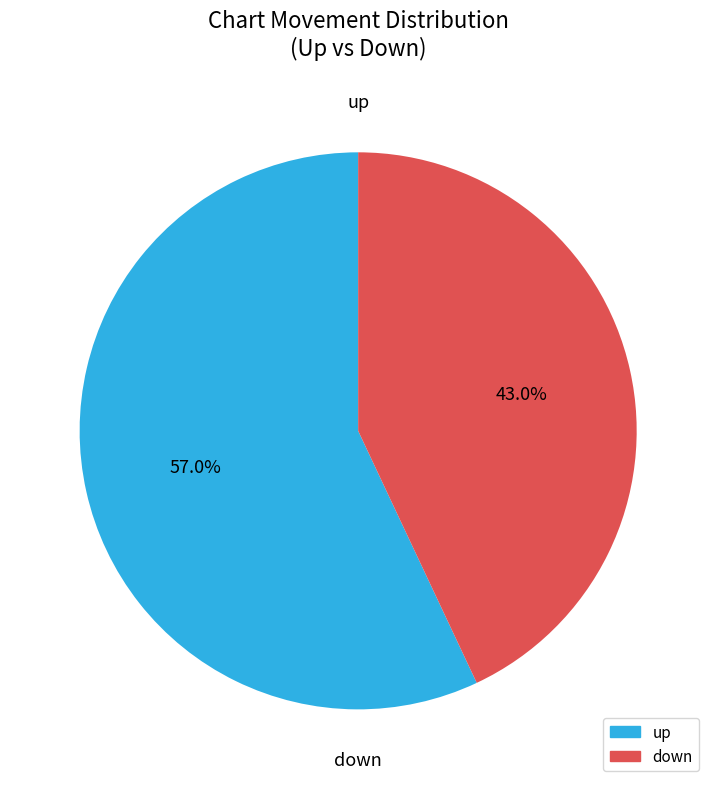

Is up the majority of the pie?

Yes